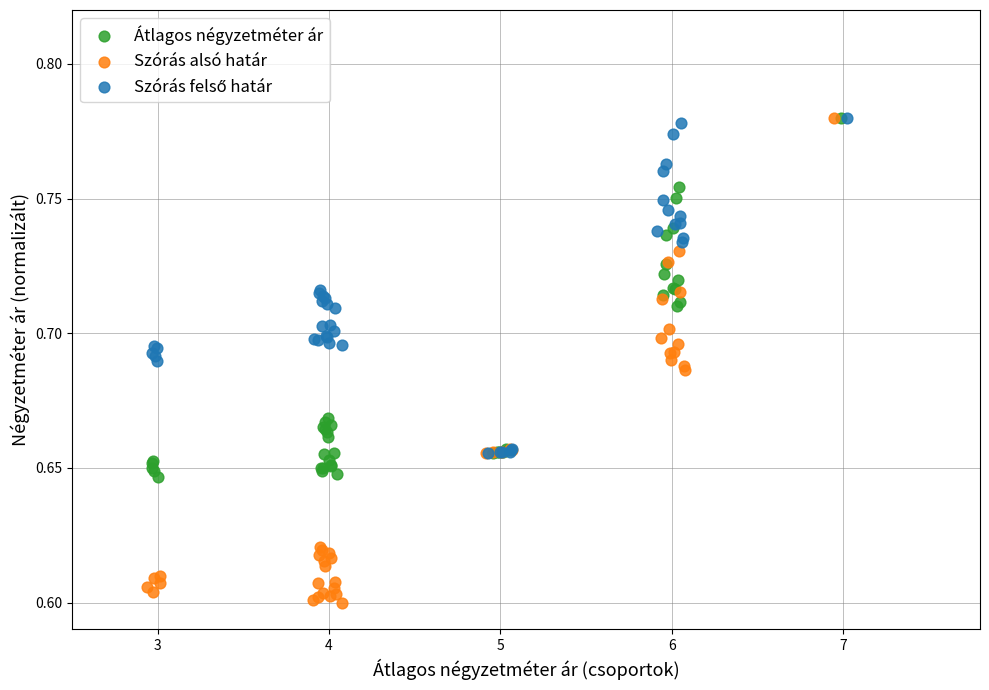

Which series has the largest Y range (max minus min)?

Szórás alsó határ